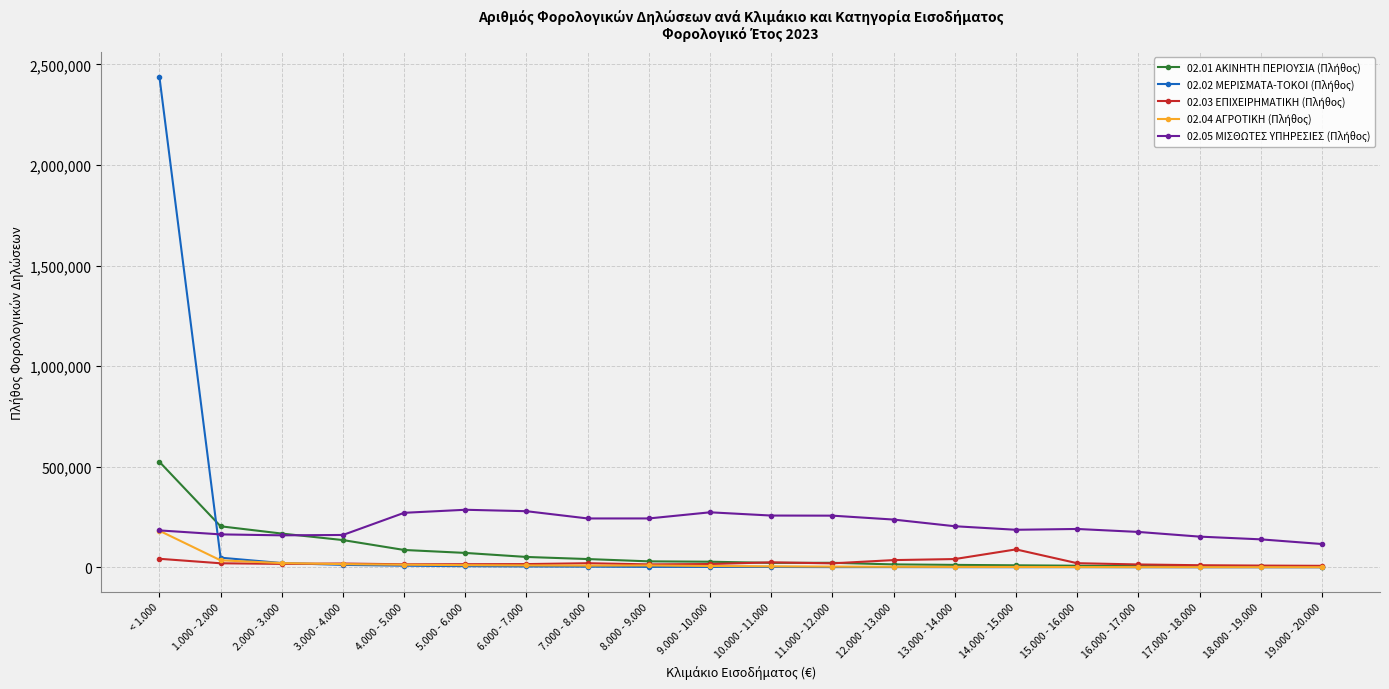

Which label corresponds to the largest value in the chart?

< 1.000